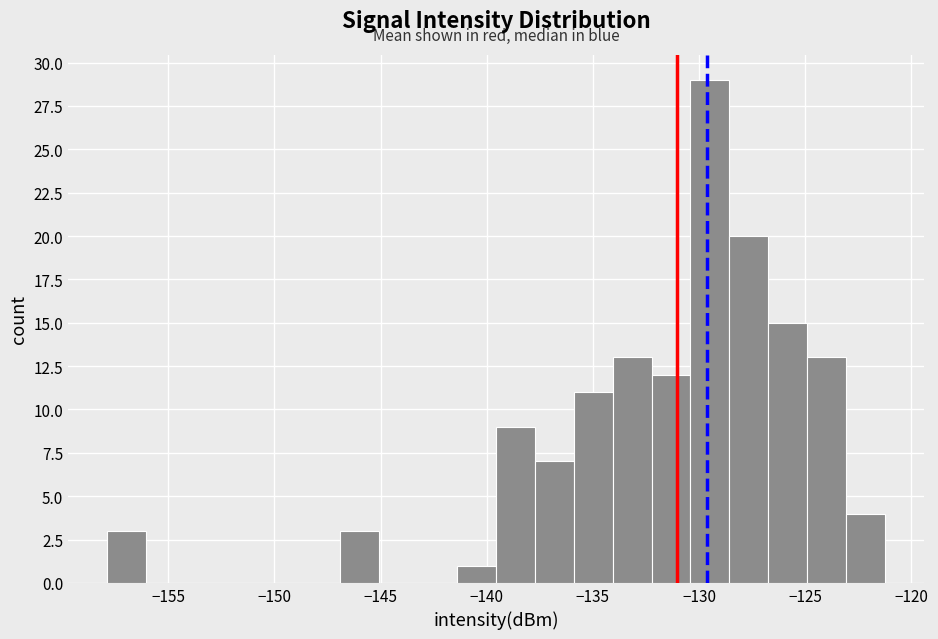

Around what value on the x-axis is the tallest bar? Give the approximate position of its centre, as read against the axis.

-129.5